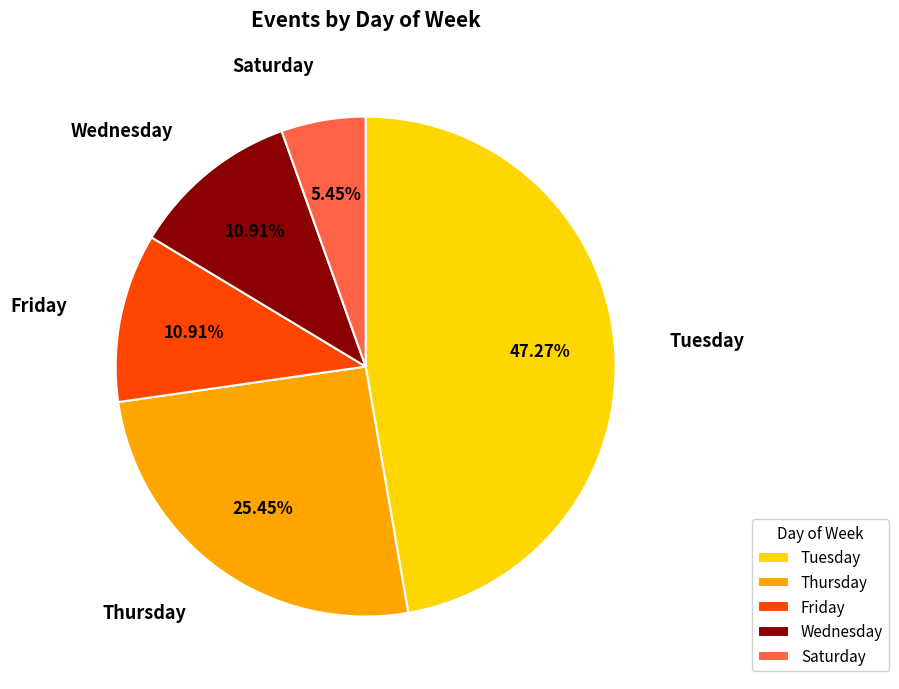

Does Tuesday account for over 50% of the chart?

No